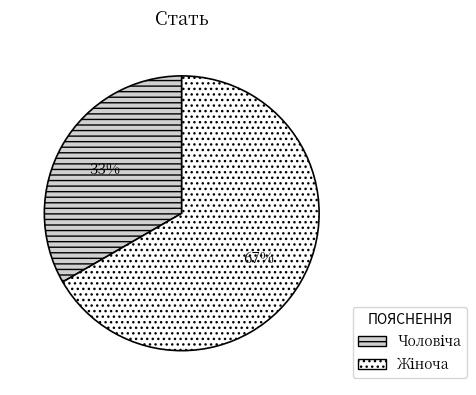

To the nearest percent, what is the average slice percentage?

50%